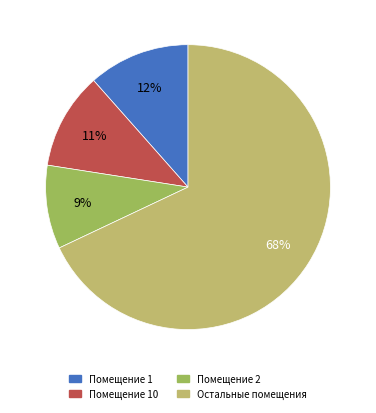

Is there a majority slice in this chart?

Yes